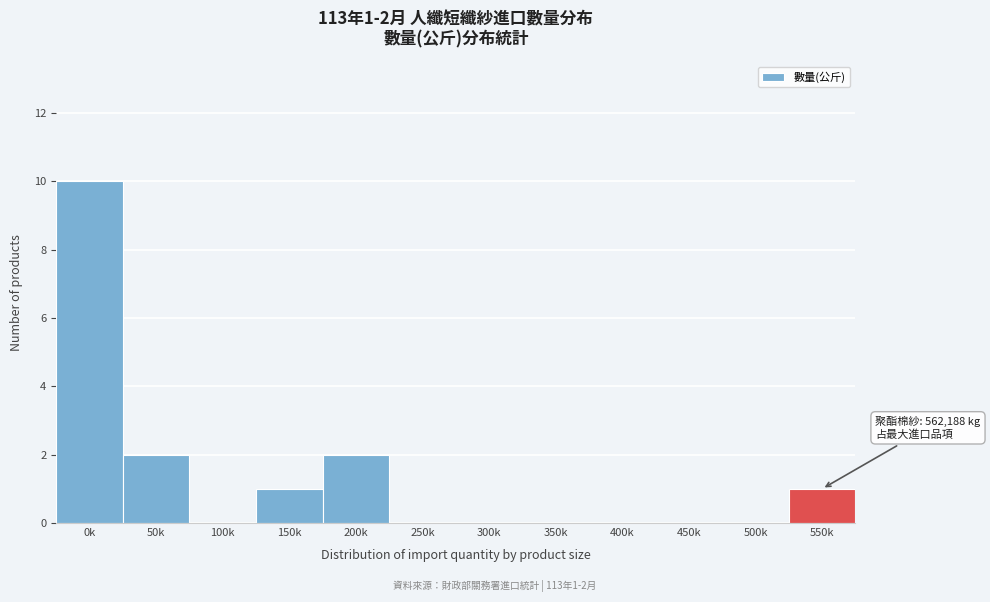

Reading left to right, extract all data points from this chart.

0k=10	50k=2	100k=0	150k=1	200k=2	250k=0	300k=0	350k=0	400k=0	450k=0	500k=0	550k=1